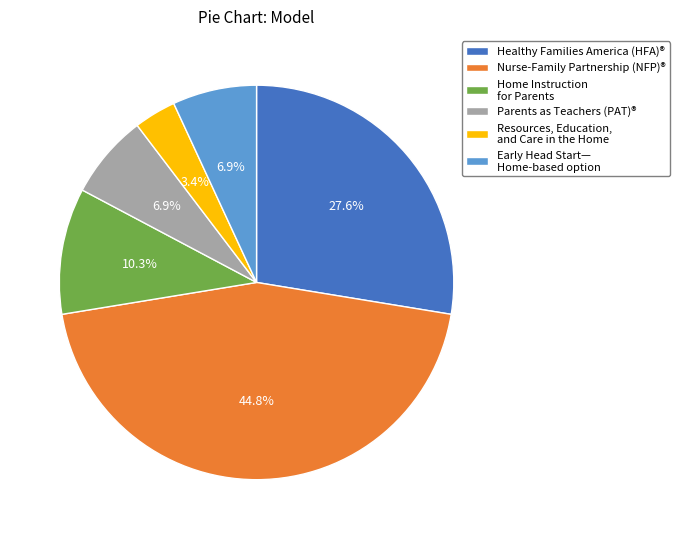

Is there a majority slice in this chart?

No